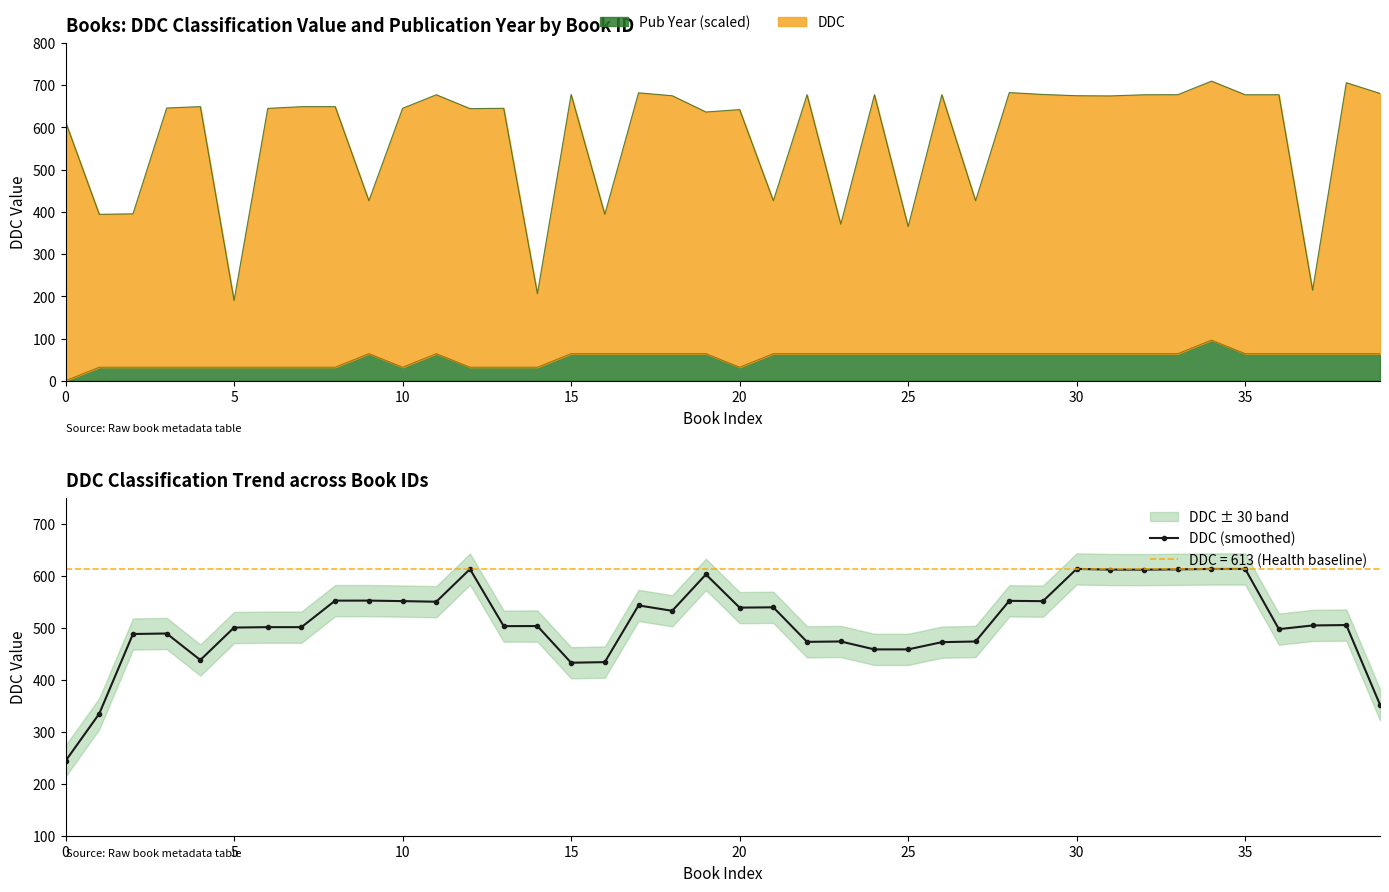

Reading left to right, extract all data points from this chart.

243.8	334.6	488.0	489.0	438.0	500.4	501.2	501.2	552.2	552.3	551.3	550.1	612.8	503.1	503.3	432.7	433.9	543.0	532.6	602.6	538.8	539.3	472.9	473.7	458.4	458.4	472.3	473.6	551.8	551.2	613.2	611.9	611.8	612.4	613.1	613.1	497.4	504.5	505.2	352.0